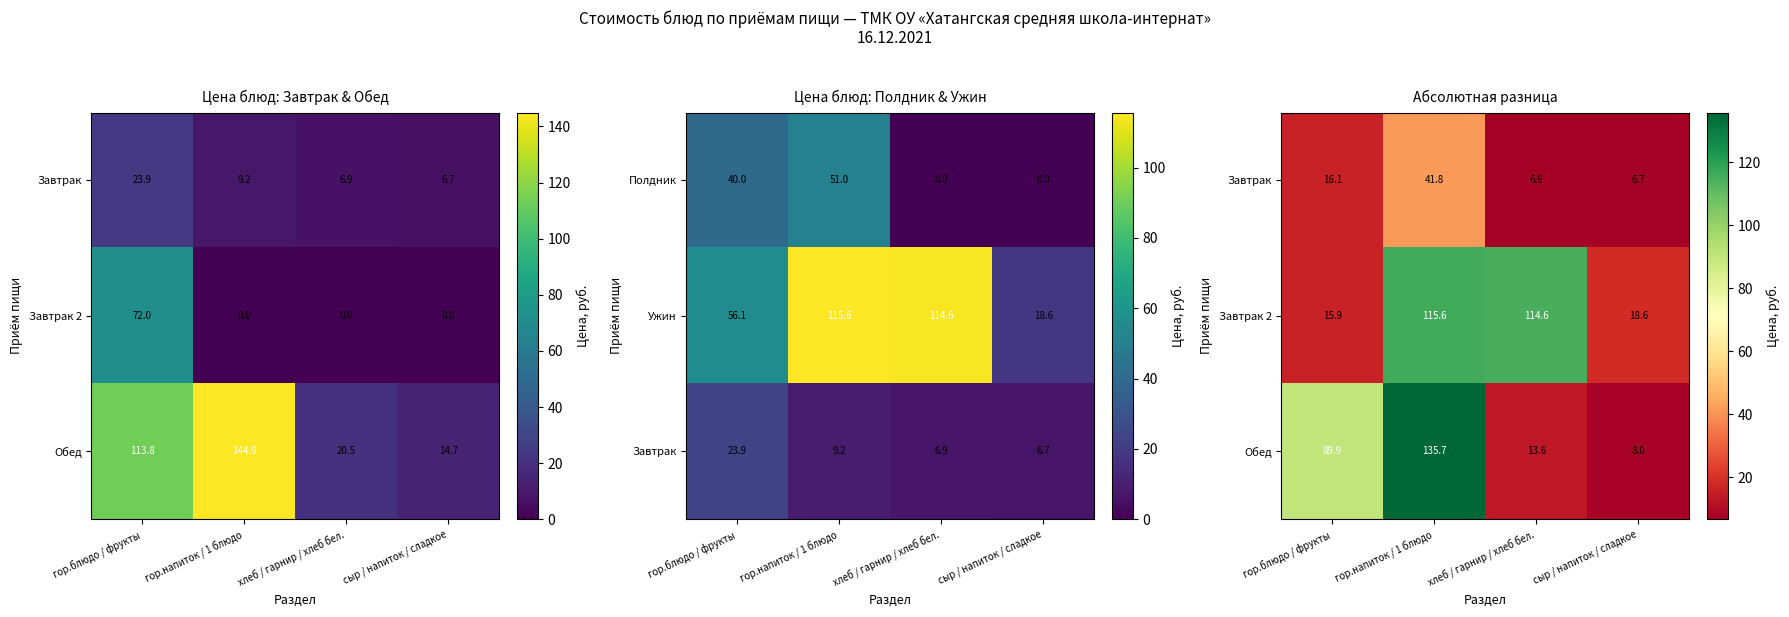

True or false: Ужин has a value of 18.6 at сыр / напиток / сладкое.

True